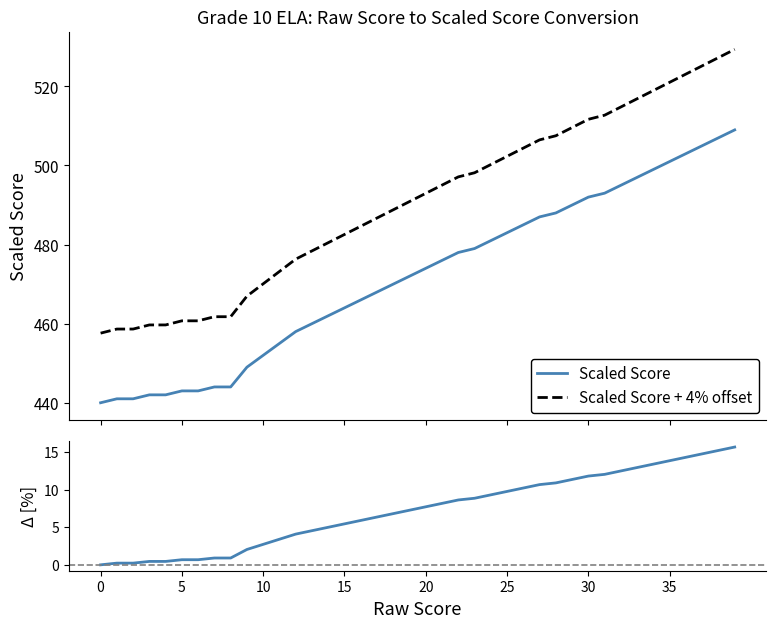

True or false: Raw Score has more than 2 points higher than both neighbors.

False